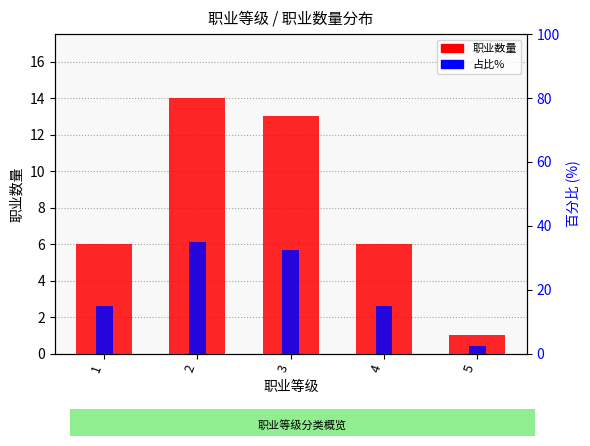

How many distinct data groups are displayed?

2